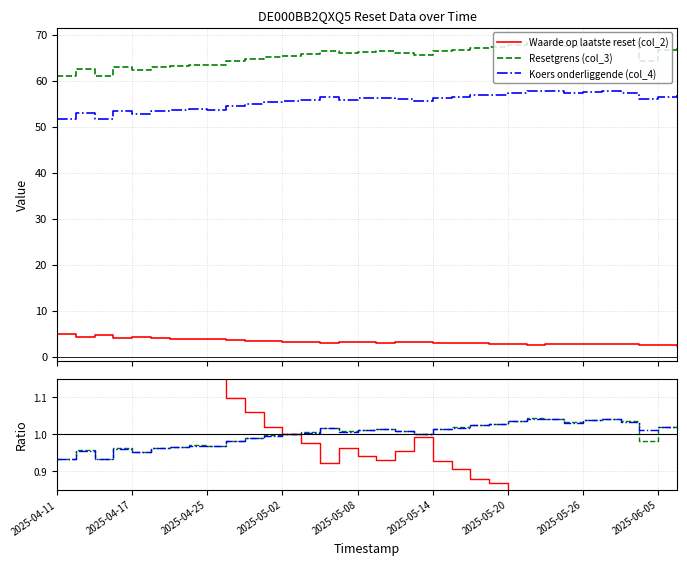

The value of Waarde op laatste reset (col_2) at 10 is 0.2. True or false?

False